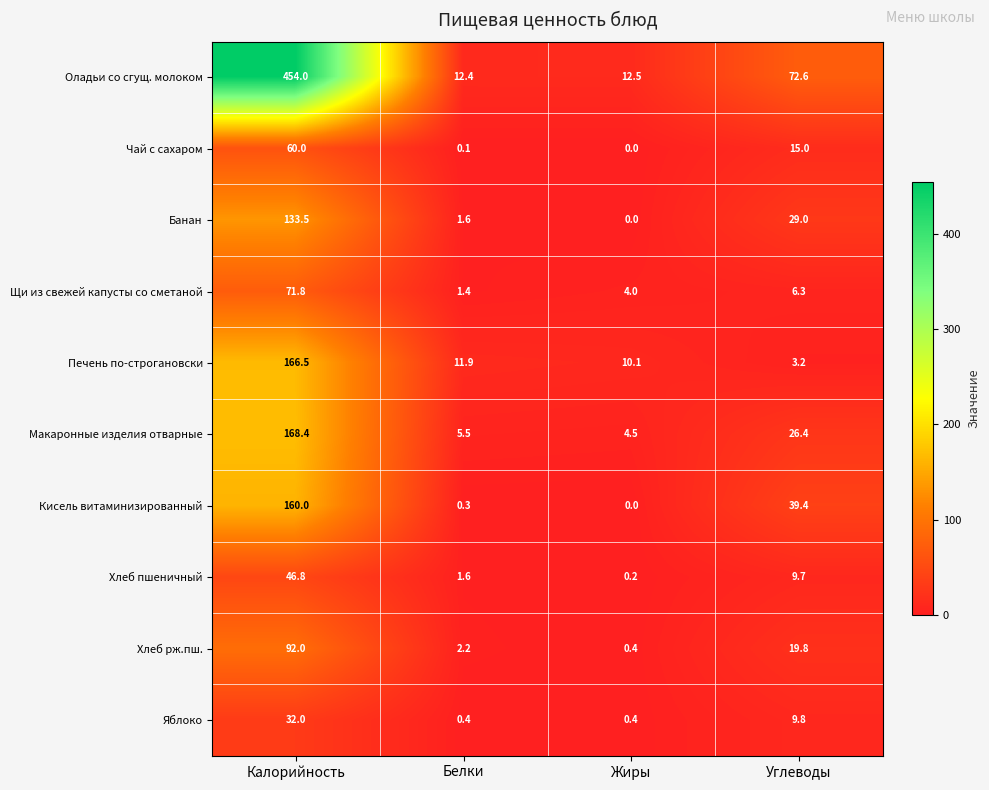

At which label is Макаронные изделия отварные closest to 86?

Углеводы